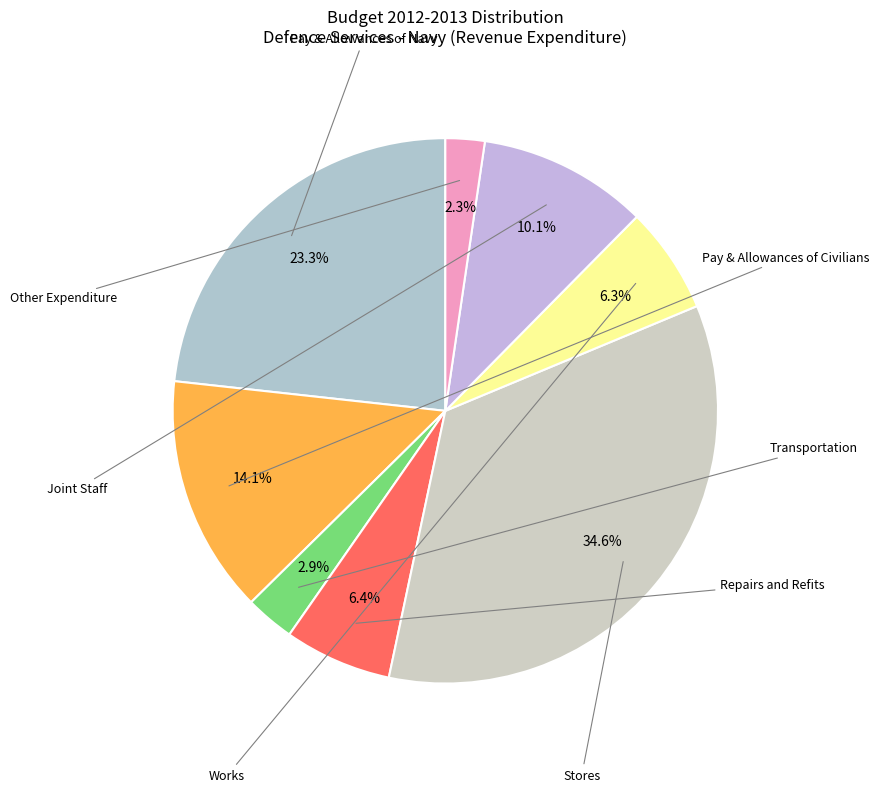

Which category has the biggest portion of the pie?

Stores